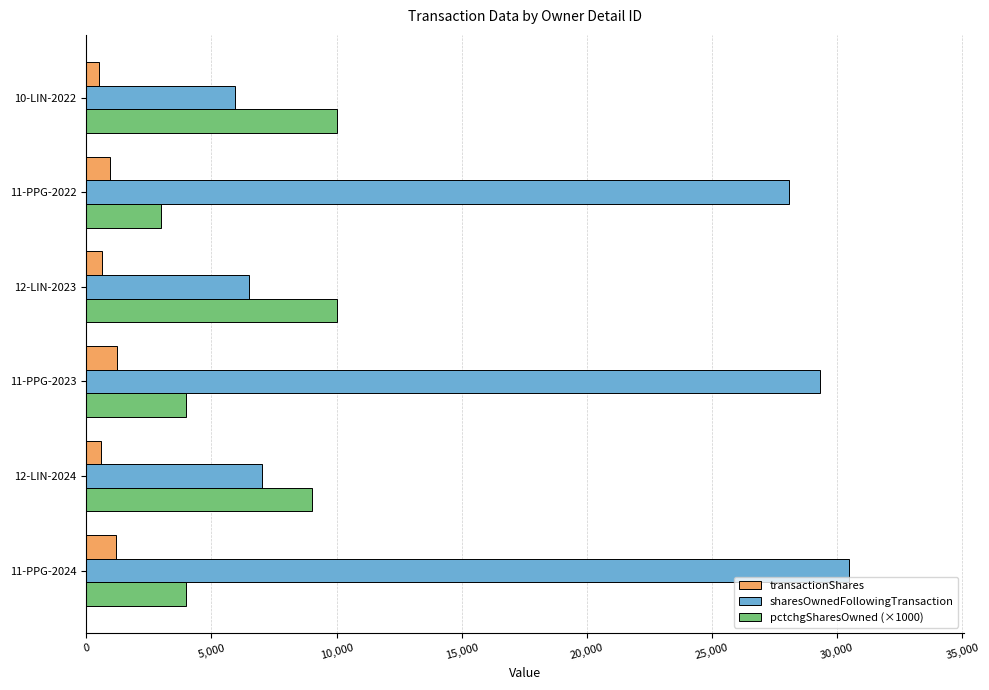

What is the difference between the maximum and minimum values in the transactionShares series?

714